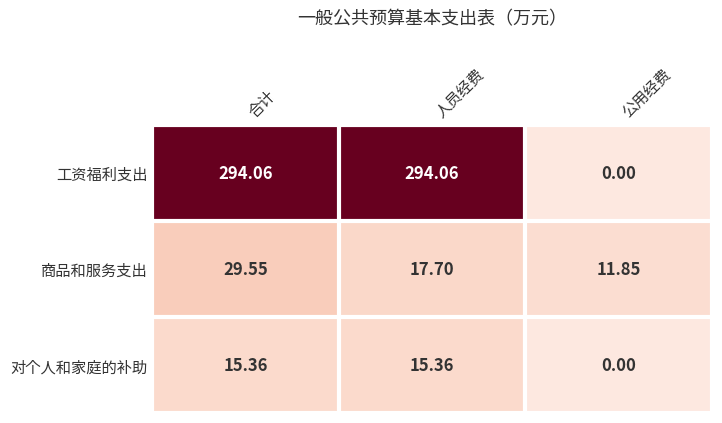

Which series has the largest range (max minus min)?

工资福利支出